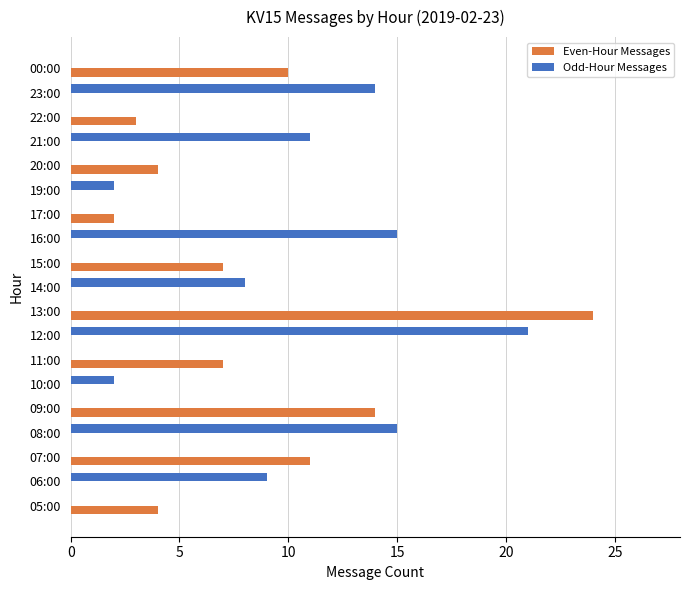

Which category has the highest value across all series?

13:00